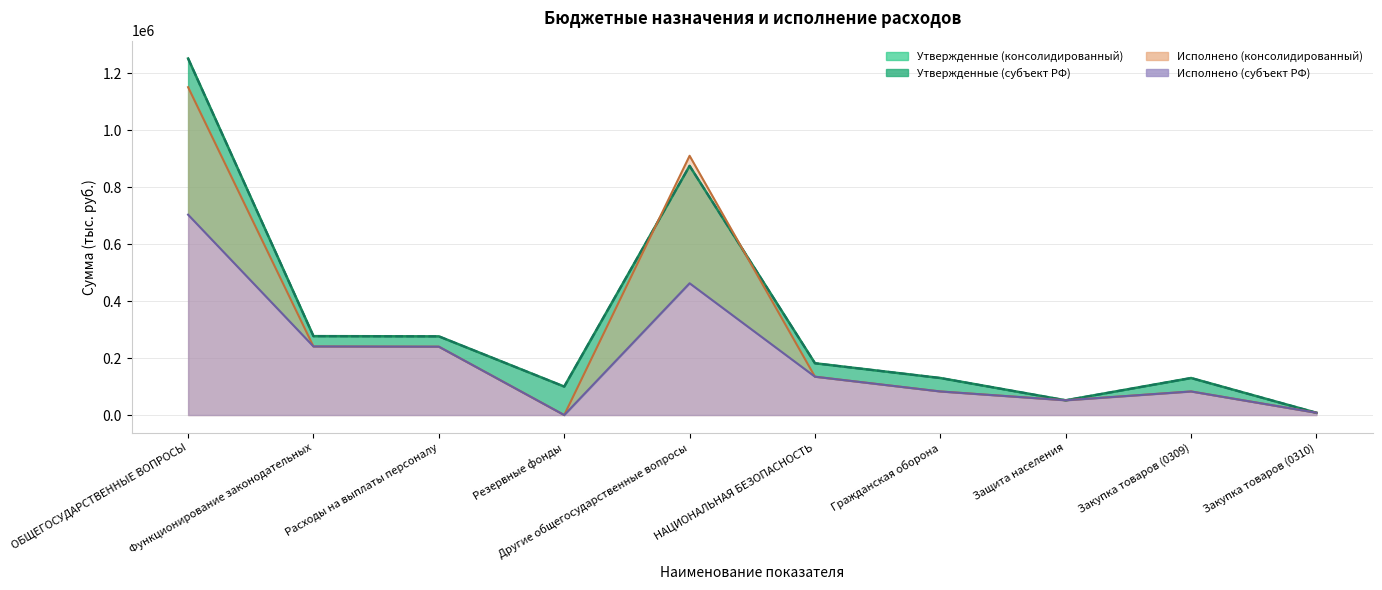

The Исполнено (субъект РФ) series shows 134627.9 at НАЦИОНАЛЬНАЯ БЕЗОПАСНОСТЬ. True or false?

True